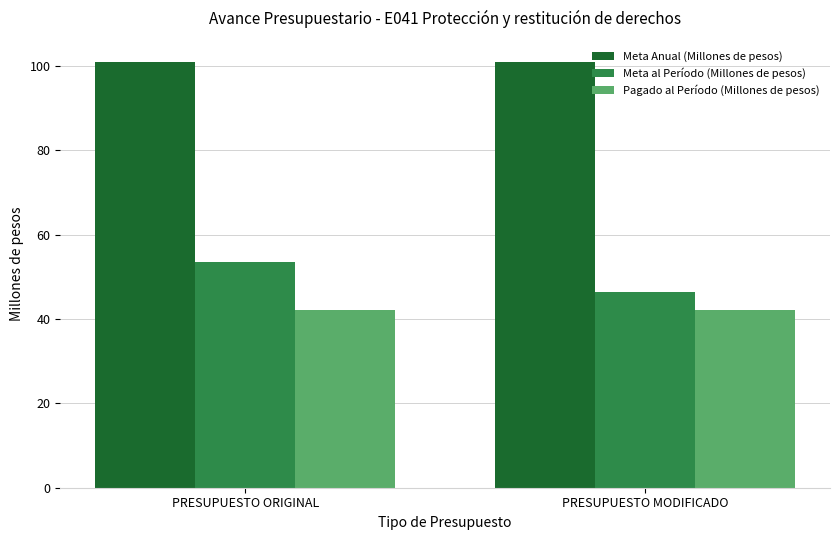

What position from the right is PRESUPUESTO ORIGINAL?

2